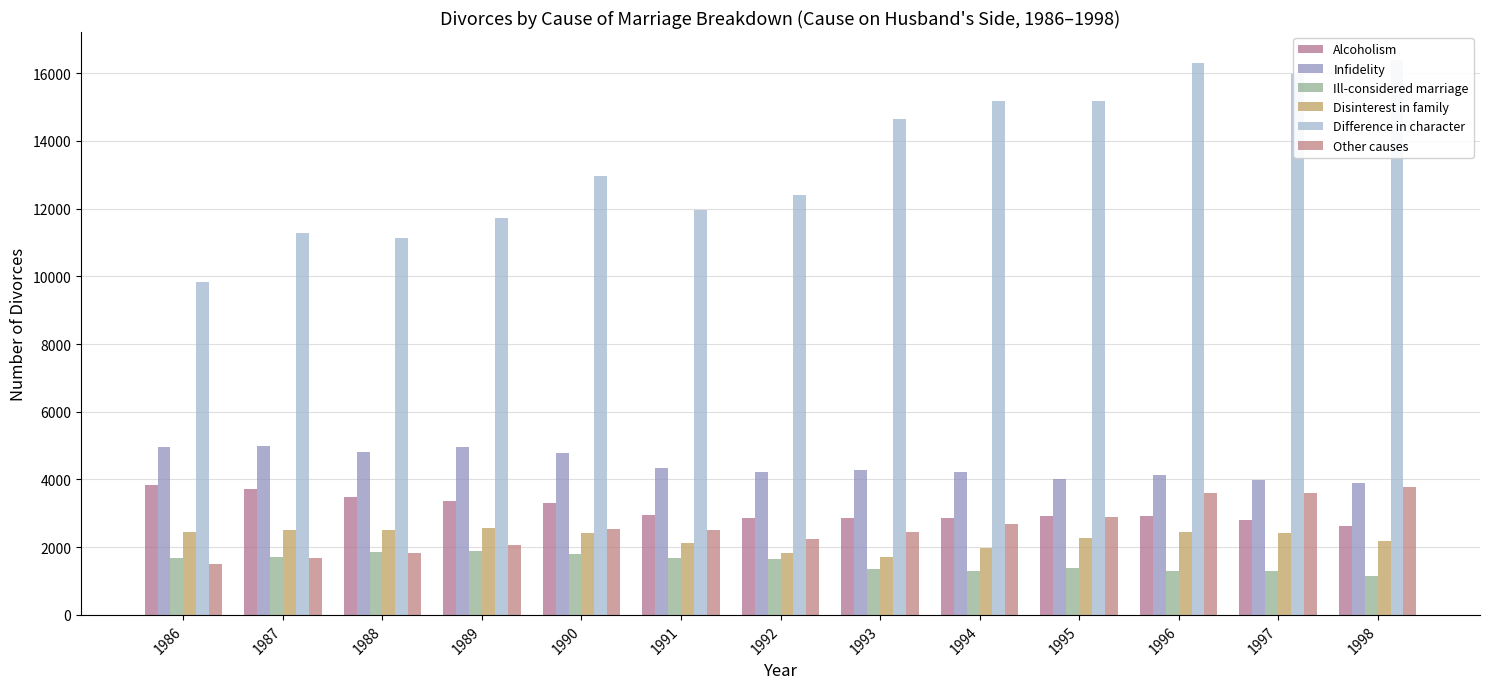

Which series has the largest total across all categories?

Difference in character